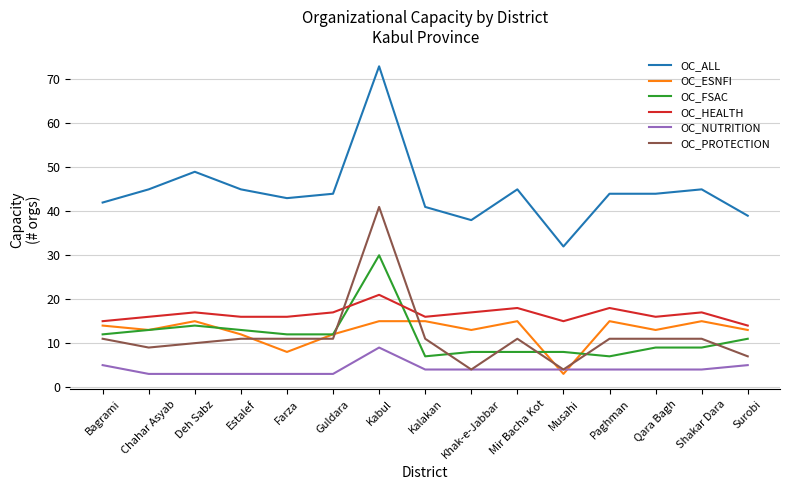

What is the lowest value of the OC_FSAC series?

7